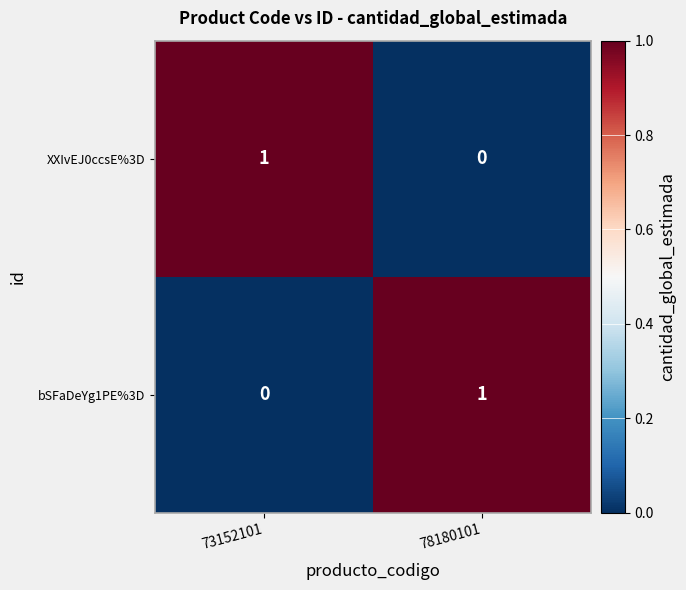

At which label does bSFaDeYg1PE%3D reach its minimum?

73152101